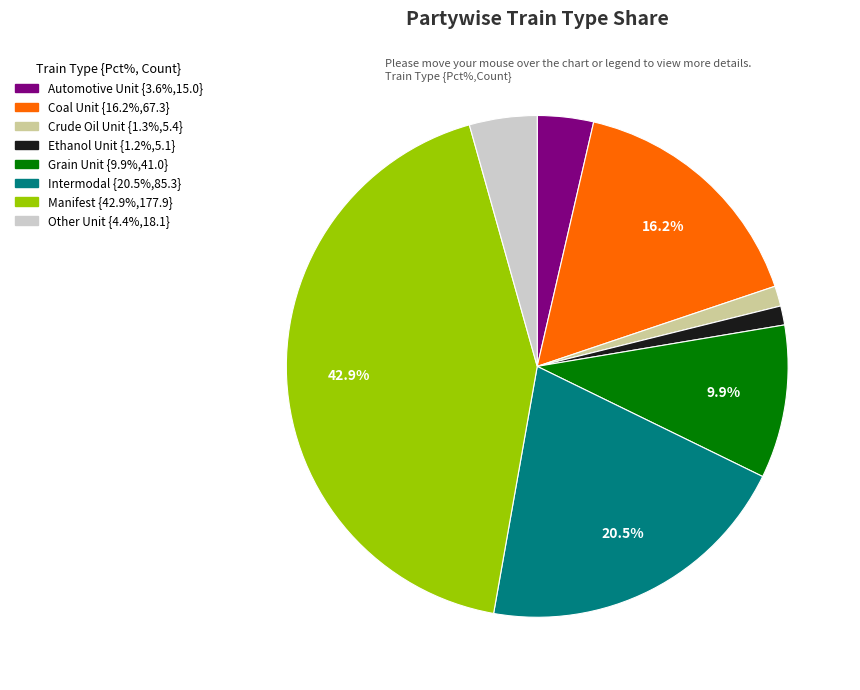

Which slice is the largest?

Manifest